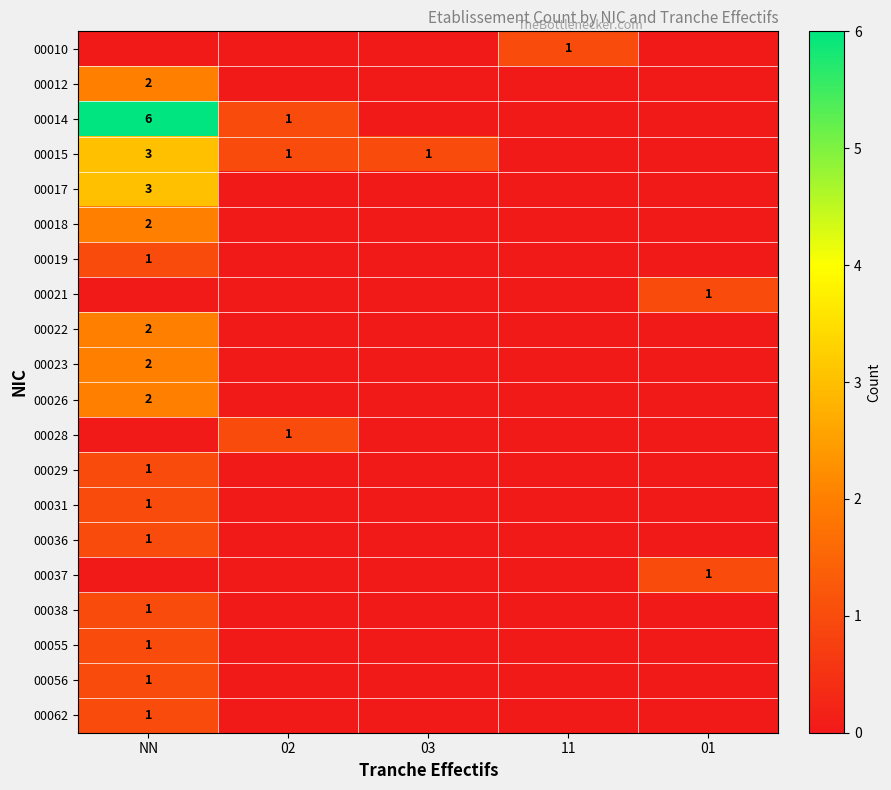

The 00014 series shows 6 at NN. True or false?

True